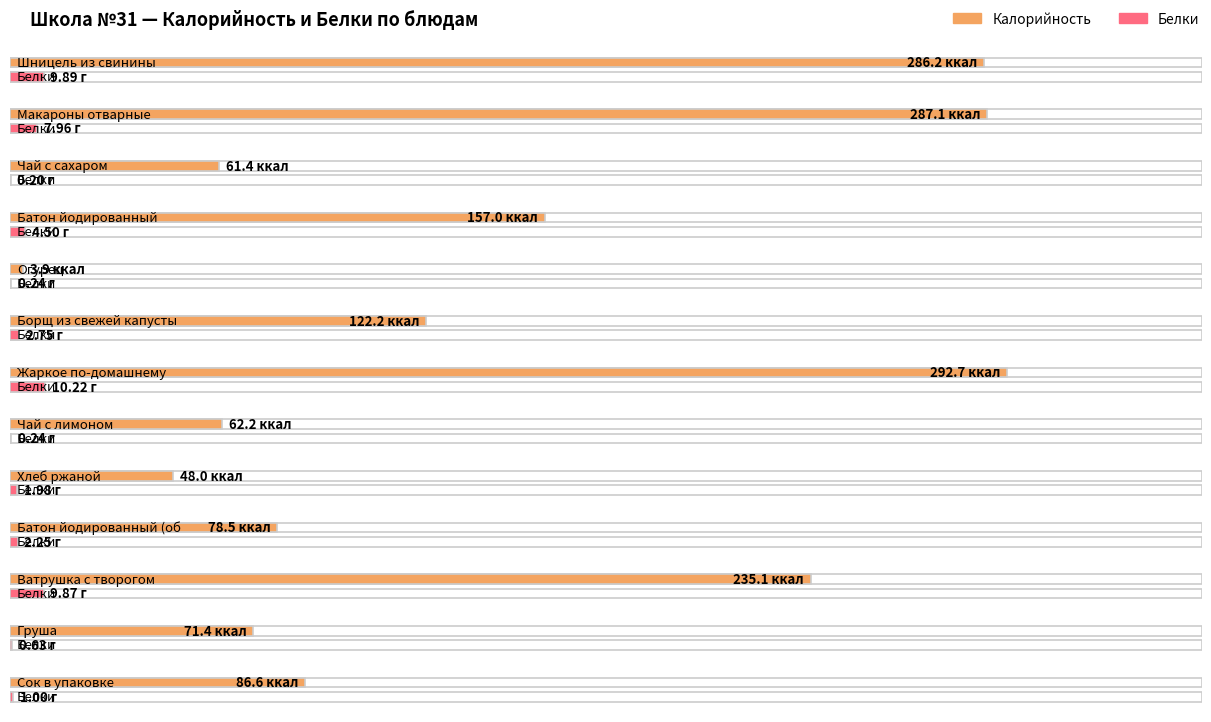

Reading right to left, list all the values displayed in this chart.

Калорийность: 86.6	71.4	235.1	78.5	48.0	62.2	292.7	122.2	3.9	157.0	61.4	287.1	286.2
Белки: 1.0	0.6	9.9	2.2	2.0	0.2	10.2	2.7	0.2	4.5	0.2	8.0	9.9